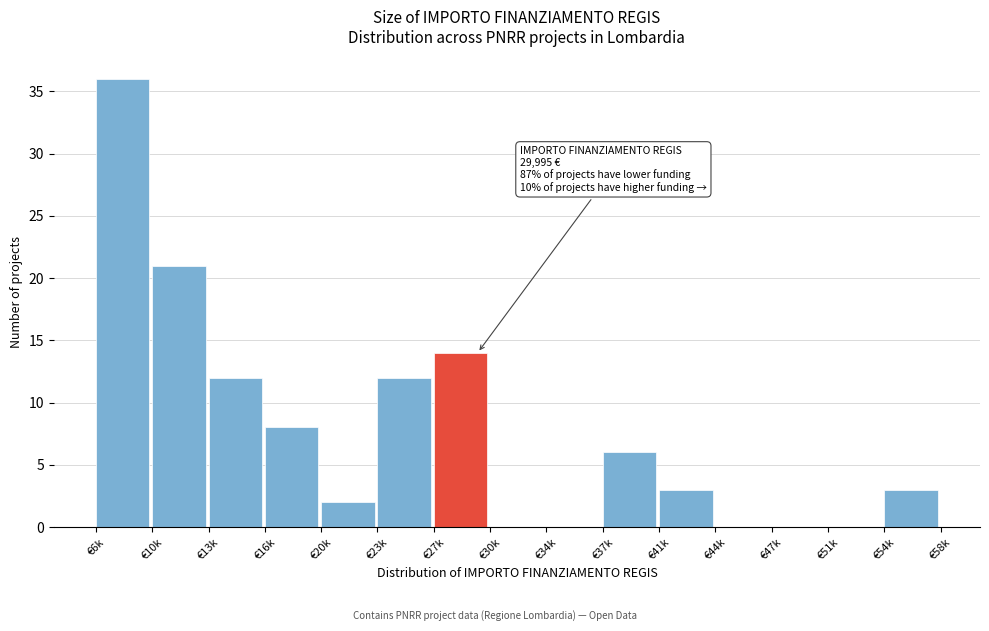

Reading left to right, transcribe all the data shown in this chart.

€6k=36	€10k=21	€13k=12	€16k=8	€20k=2	€23k=12	€27k=14	€30k=0	€34k=0	€37k=6	€41k=3	€44k=0	€47k=0	€51k=0	€54k=3